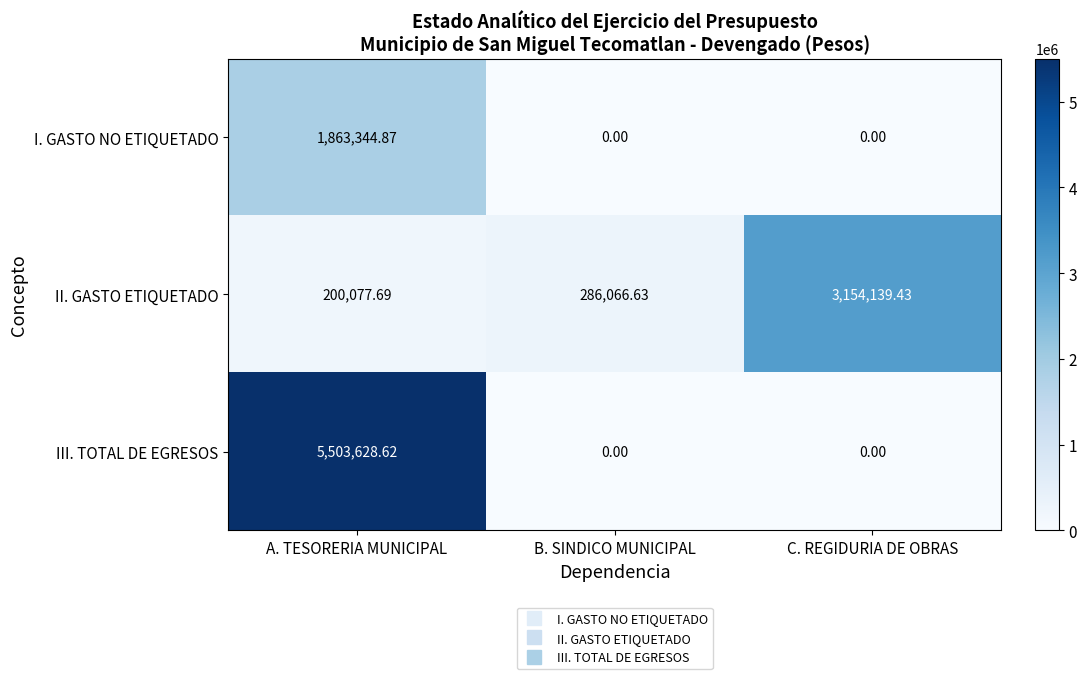

What is the total value across all series at B. SINDICO MUNICIPAL?

286066.6